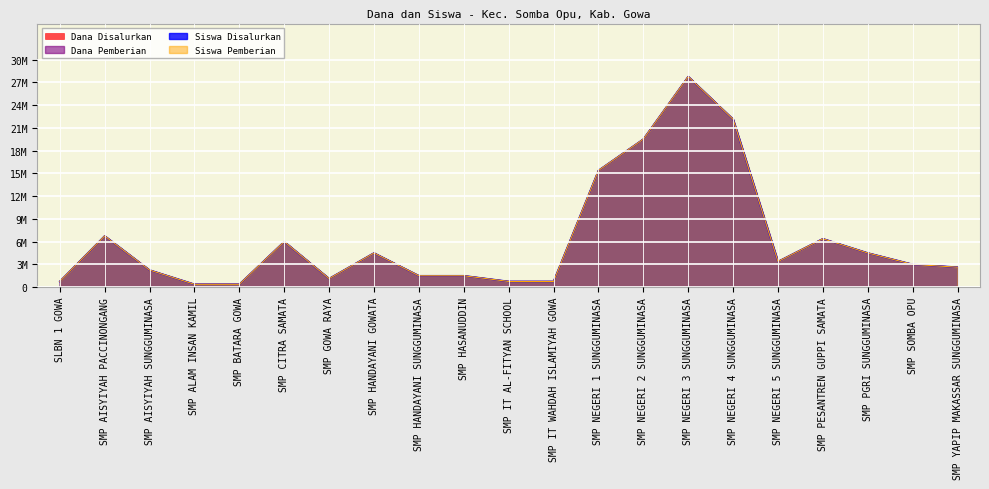

What is the maximum value shown in the chart?

27750000